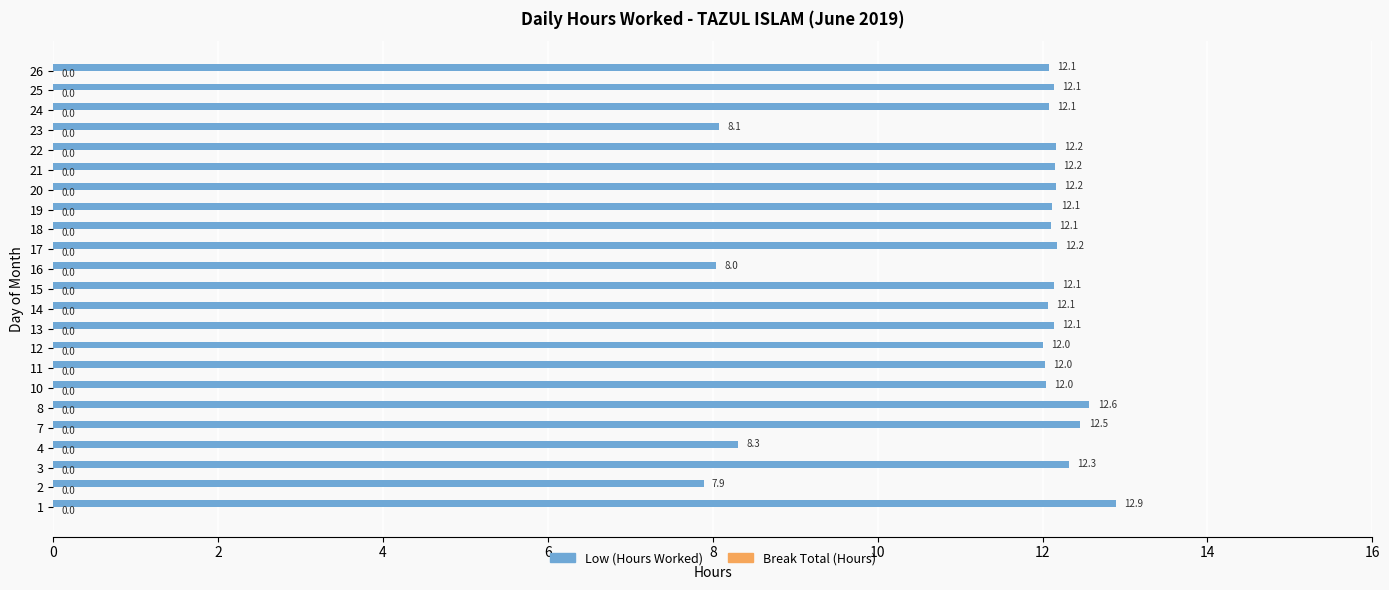

Reading bottom to top, extract all data points from this chart.

1=12.9	2=7.9	3=12.3	4=8.3	7=12.5	8=12.6	10=12.0	11=12.0	12=12.0	13=12.1	14=12.1	15=12.1	16=8.0	17=12.2	18=12.1	19=12.1	20=12.2	21=12.2	22=12.2	23=8.1	24=12.1	25=12.1	26=12.1